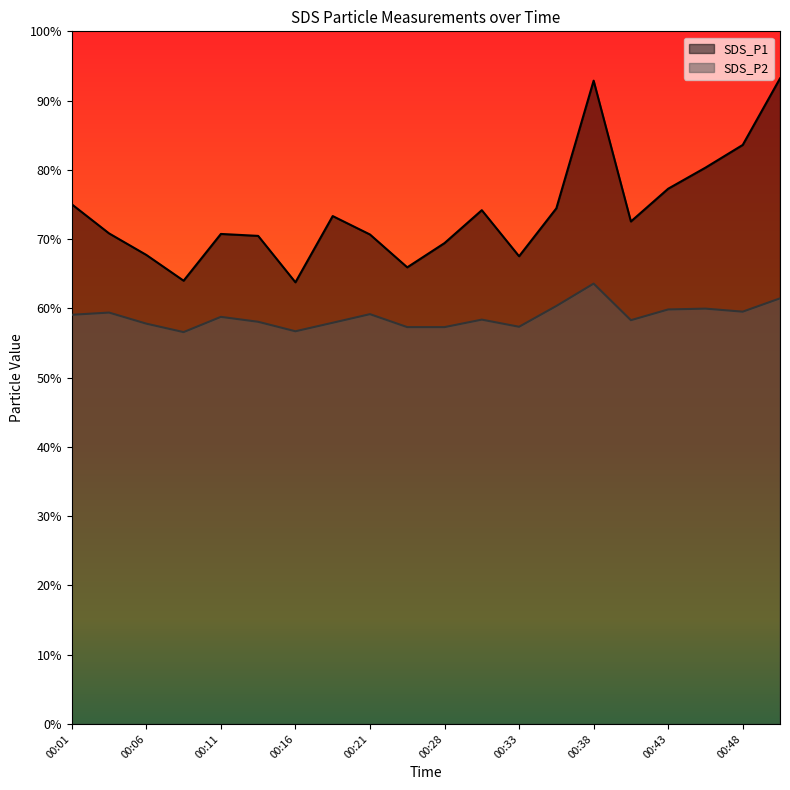

How many lines are shown in the chart?

2